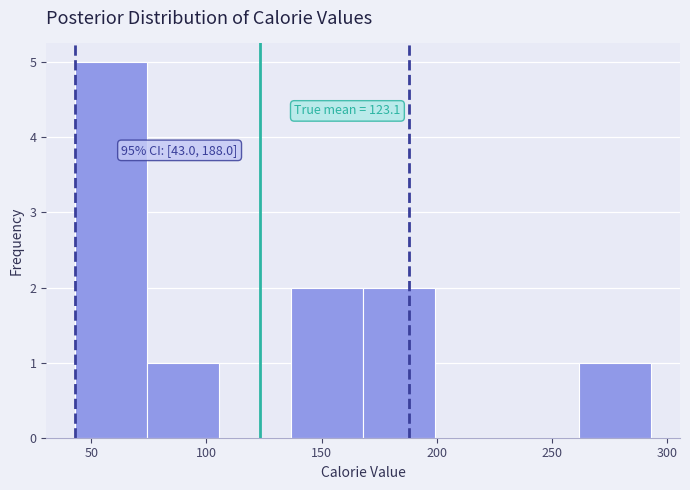

Which range on the x-axis has the tallest bar?

45 to 75